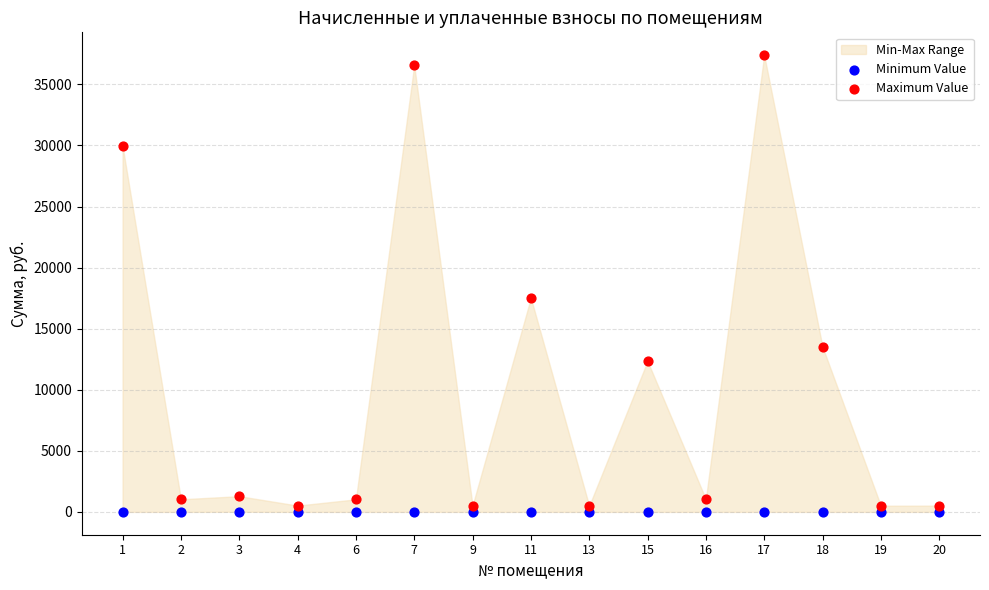

In the Maximum Value series, what Y value is closest to 18942?

17515.3